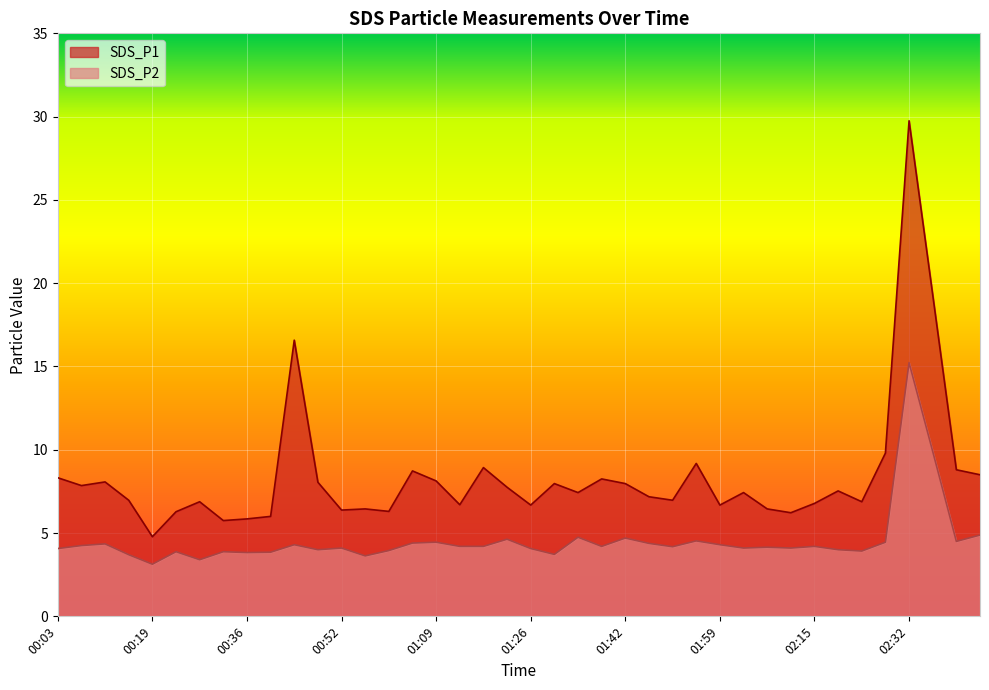

The SDS_P2 series shows 2.2 at 00:40. True or false?

False